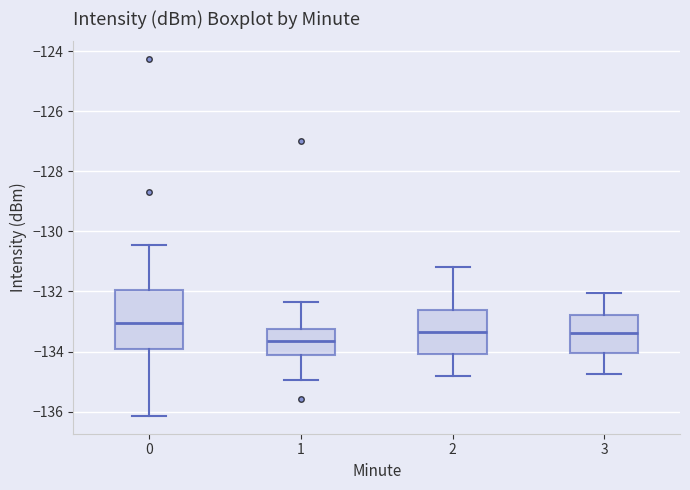

Reading left to right, read every box against the y-axis: the position of its median line, the range the box covers, and the ends of its whiskers. The values are not printed on the chart, so give them approximately, as read against the axis.

0: median -133.0, box -134.0 to -132.0, whiskers -136.2 to -130.4
1: median -133.6, box -134.2 to -133.2, whiskers -135.0 to -132.4
2: median -133.4, box -134.0 to -132.6, whiskers -134.8 to -131.2
3: median -133.4, box -134.0 to -132.8, whiskers -134.8 to -132.0